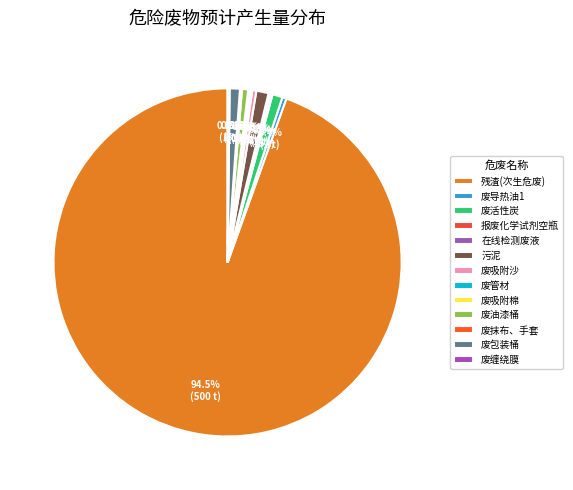

Approximately how many times larger is the value at 在线检测废液 compared to 废导热油1?

0.5